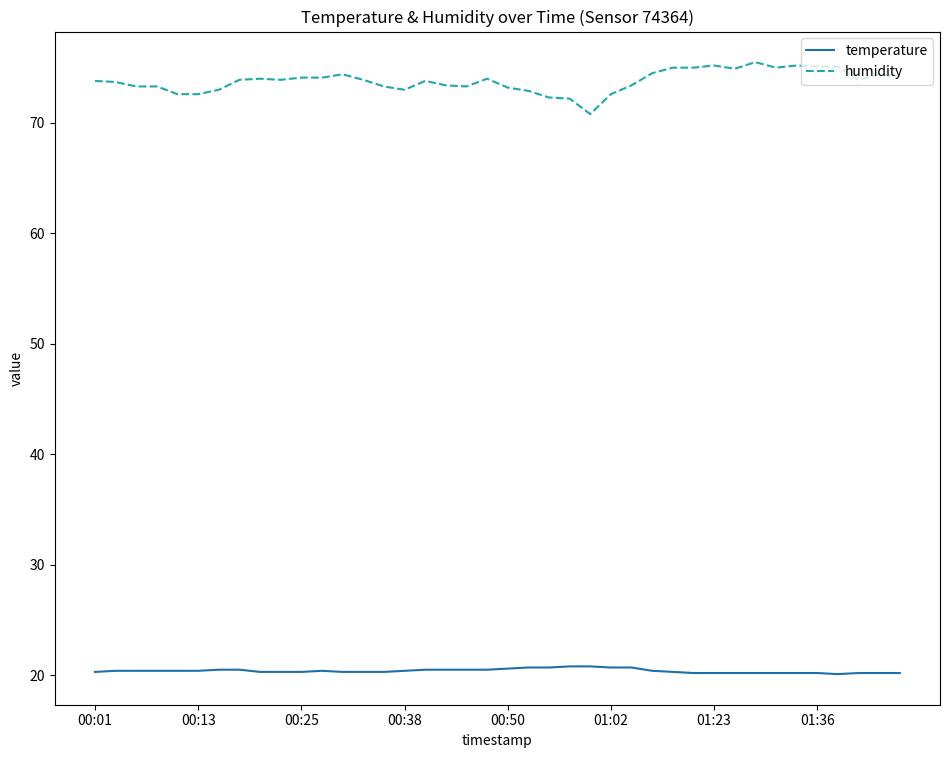

True or false: humidity has more than 1 points higher than both neighbors.

True